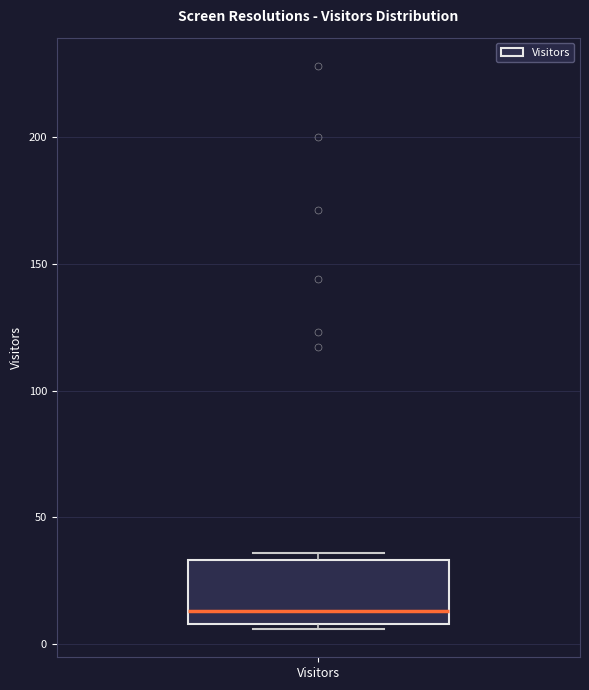

Read this box plot against the y-axis: the position of the median line, the range covered by the box, and the ends of both whiskers. The values are not printed on the chart, so give them approximately, as read against the axis.

median 15, box 10 to 35, whiskers 5 to 35 (just above the box's upper edge)